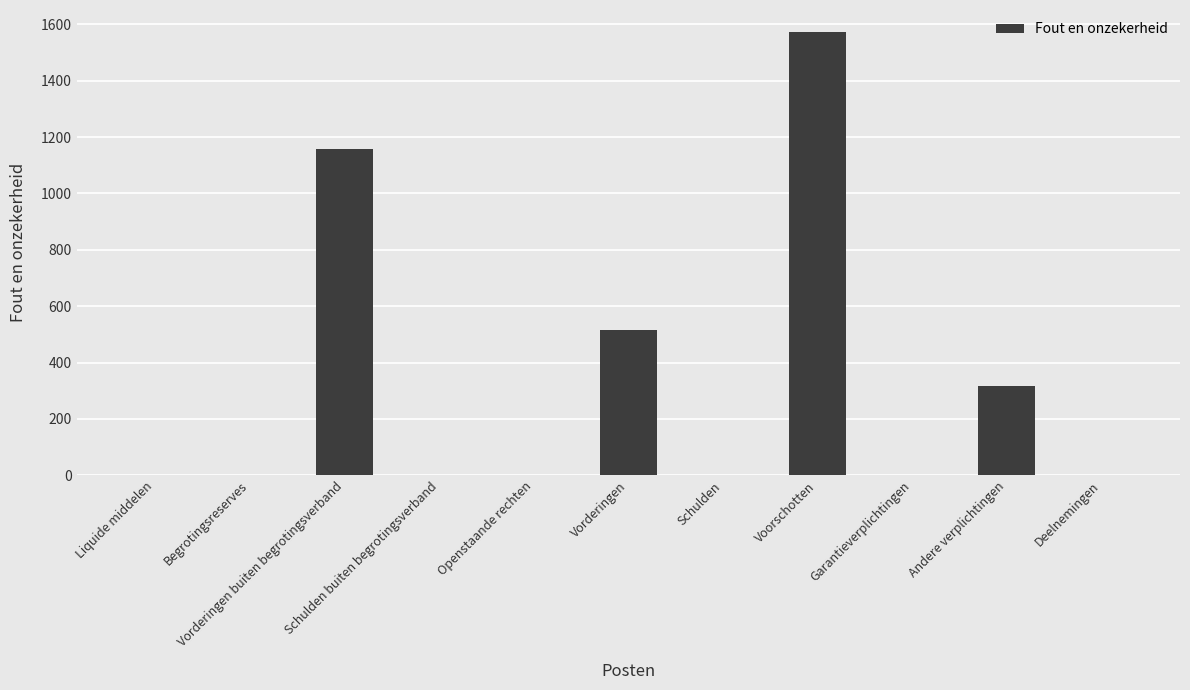

Count the number of values greater than 0.

4